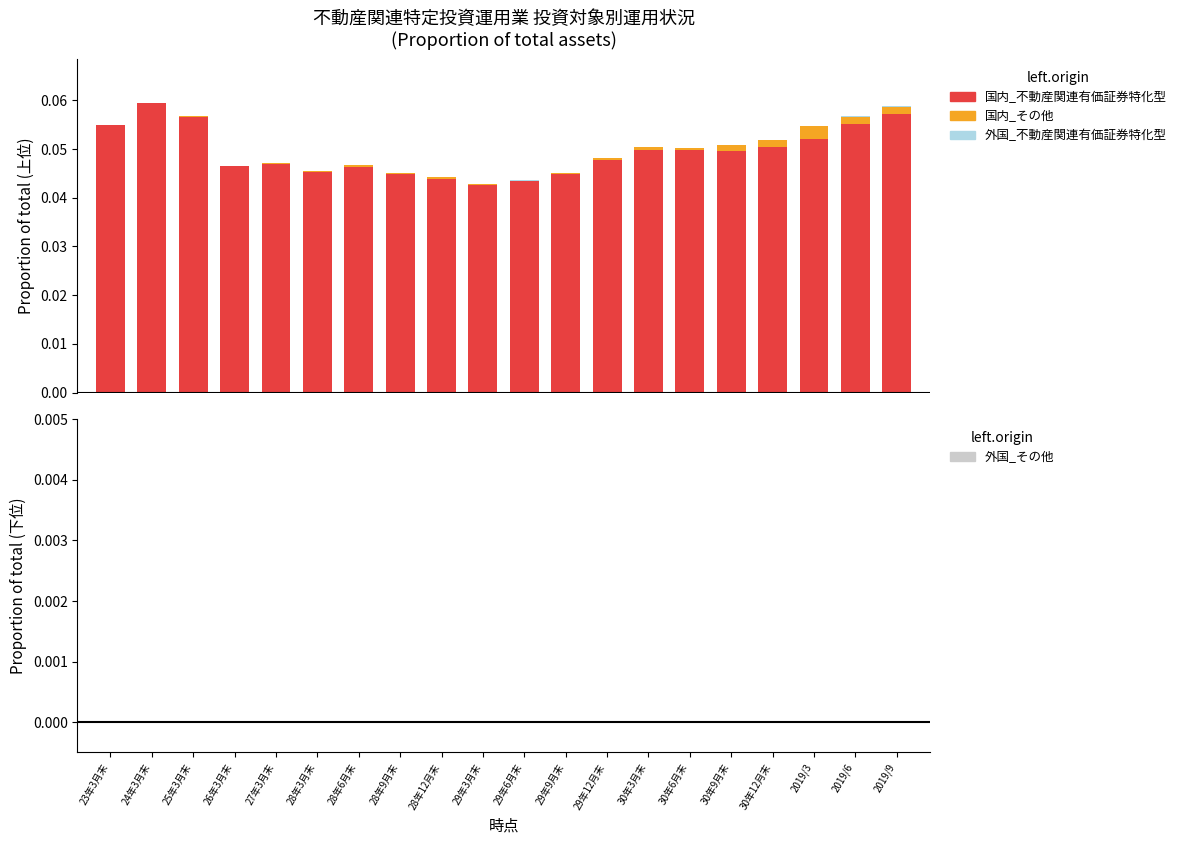

What are all the series names shown in the legend?

国内_不動産関連有価証券特化型, 国内_その他, 外国_不動産関連有価証券特化型, 外国_その他